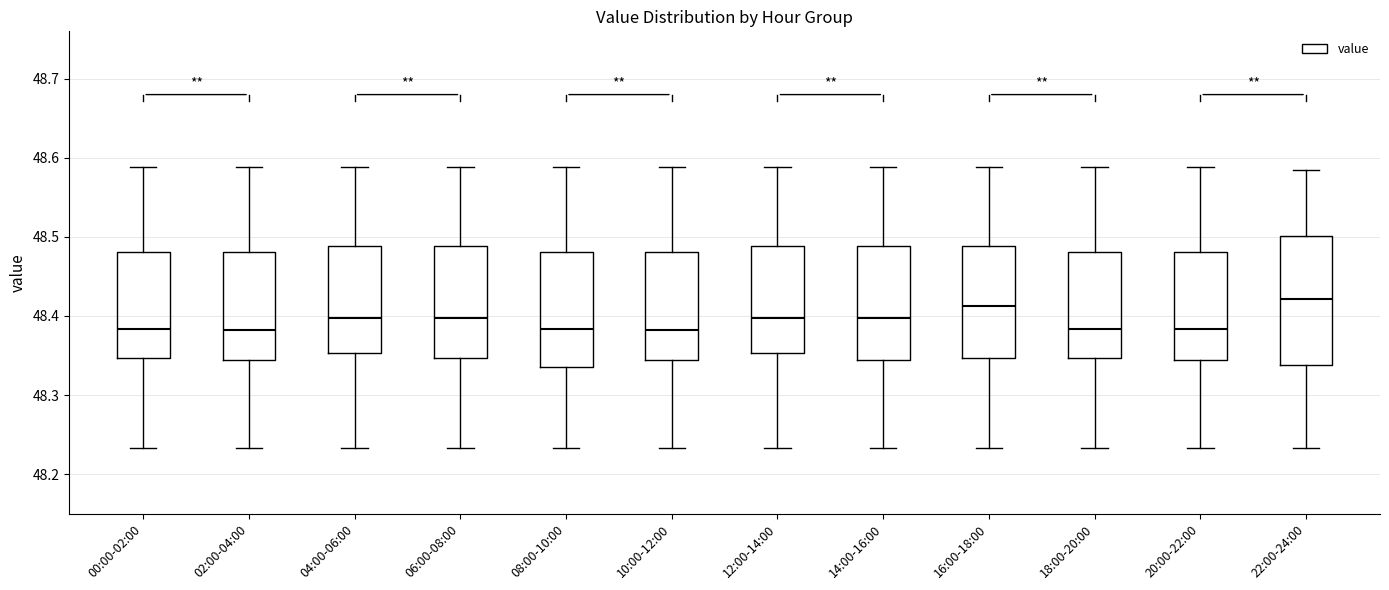

Where does the lower whisker of the box for 18:00-20:00 end on the y-axis? The values are not printed on the chart, so give them approximately, as read against the axis.

48.23